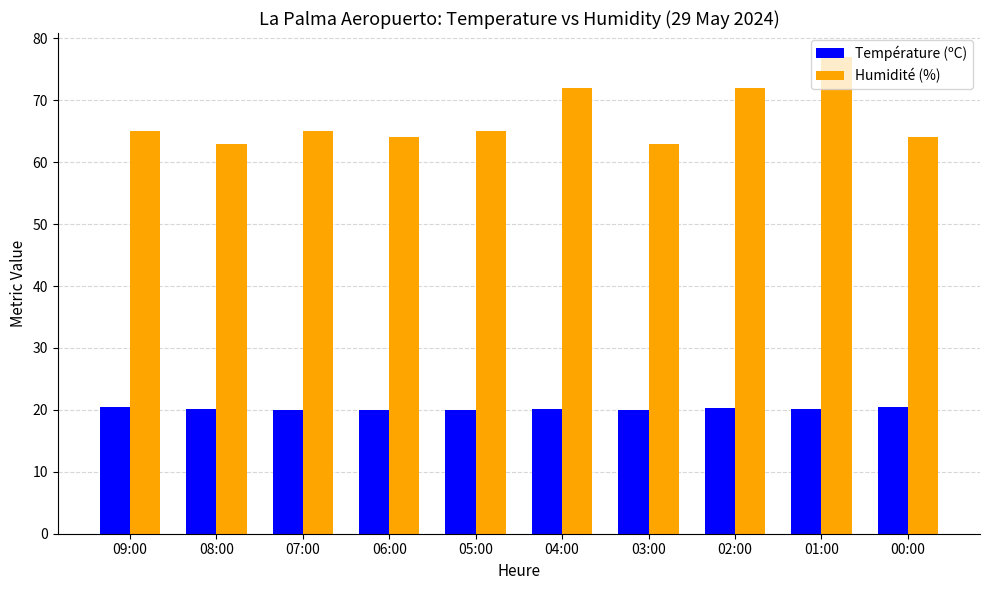

True or false: Humidité (%) has a value of 26.1 at 06:00.

False